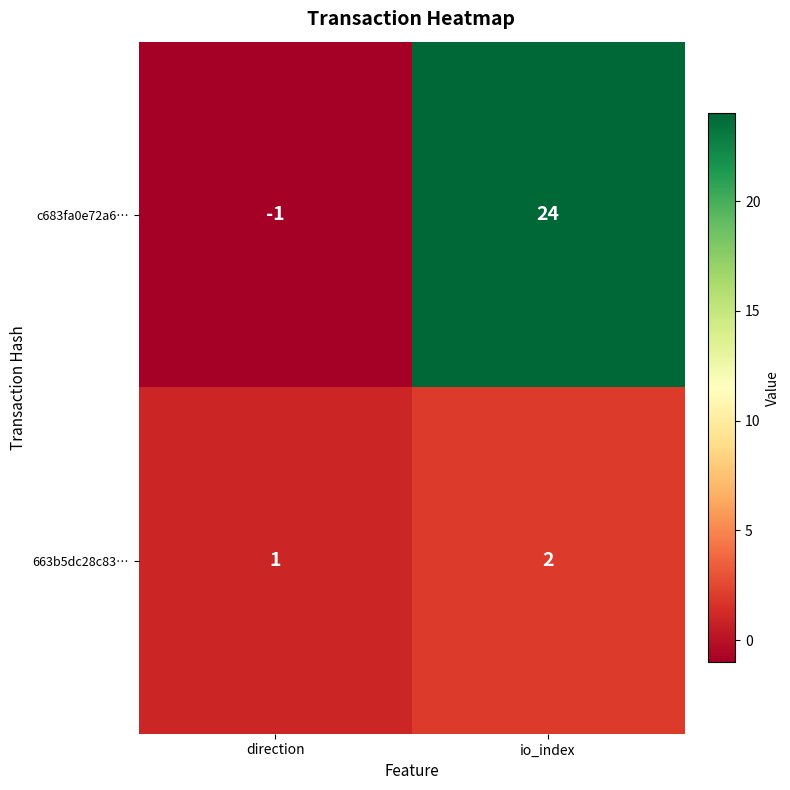

Which series has the largest total across all categories?

c683fa0e72a6…